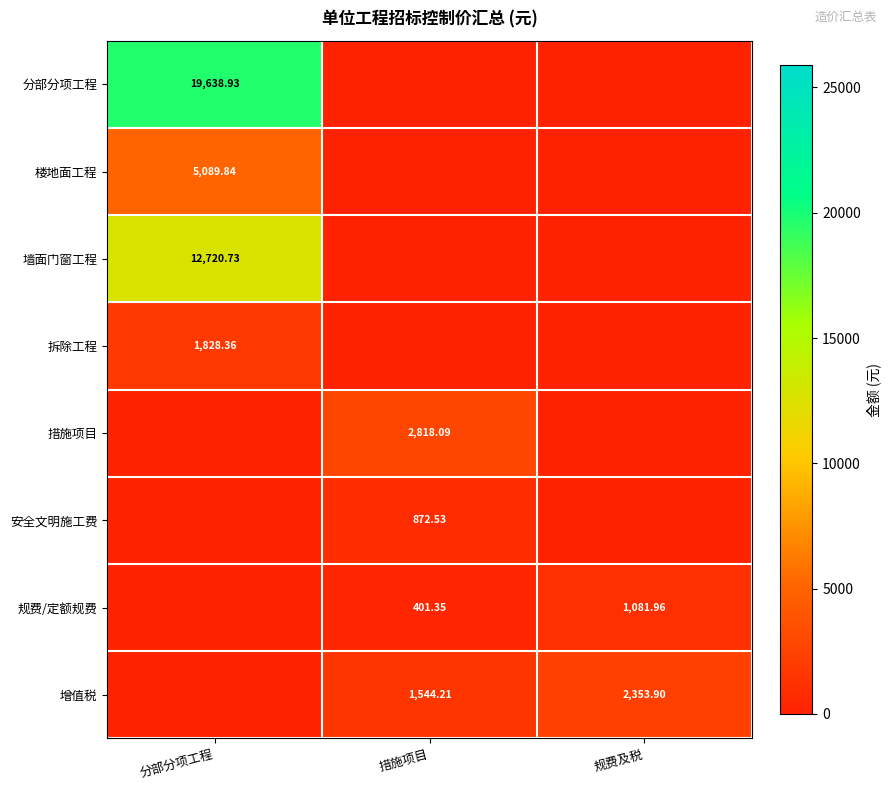

List the series in order of their peak value, lowest first.

安全文明施工费, 规费/定额规费, 拆除工程, 增值税, 措施项目, 楼地面工程, 墙面门窗工程, 分部分项工程